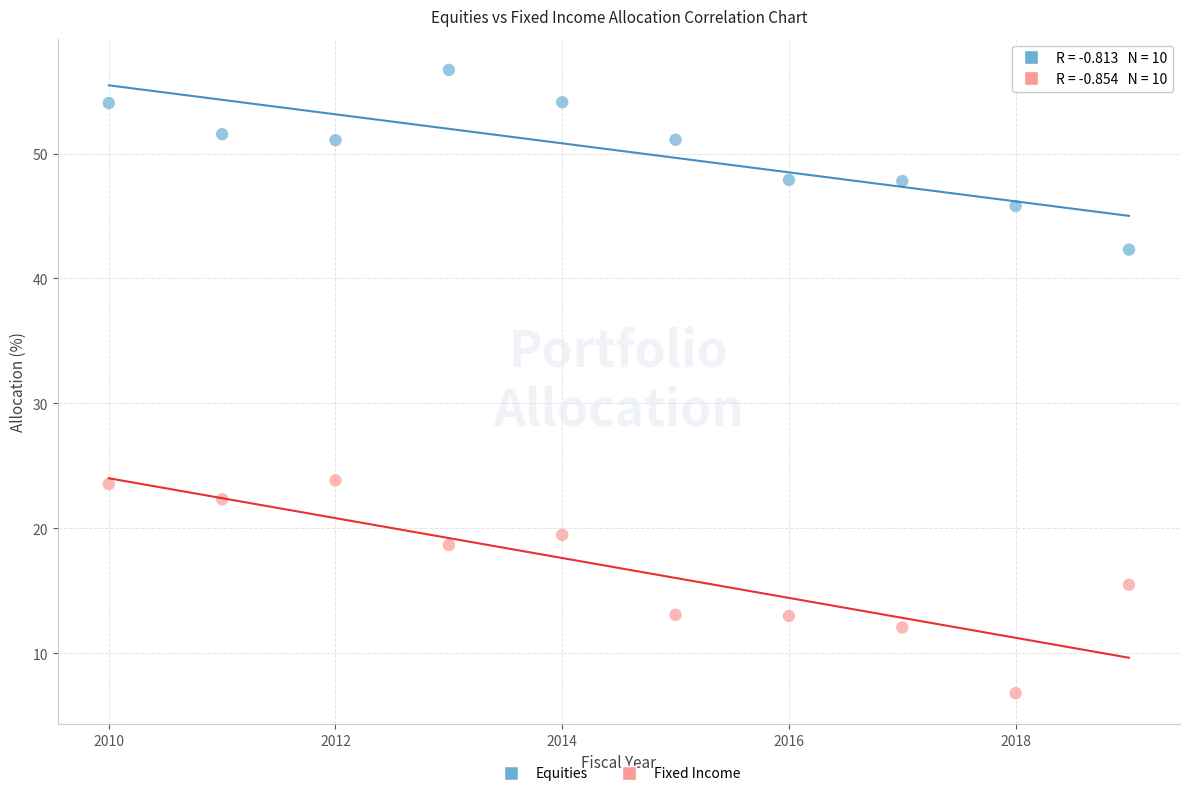

Which series contains the lowest Y value?

Fixed Income